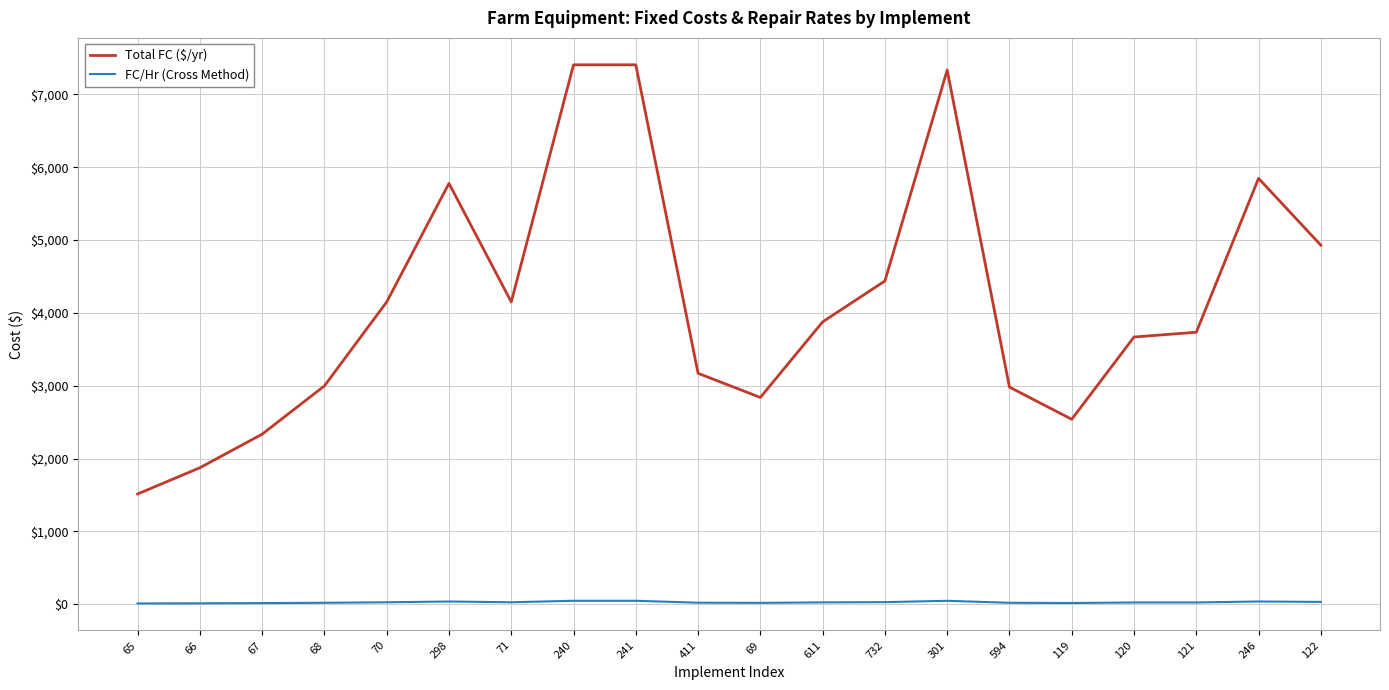

What is the total value across all series at 120?

3691.7